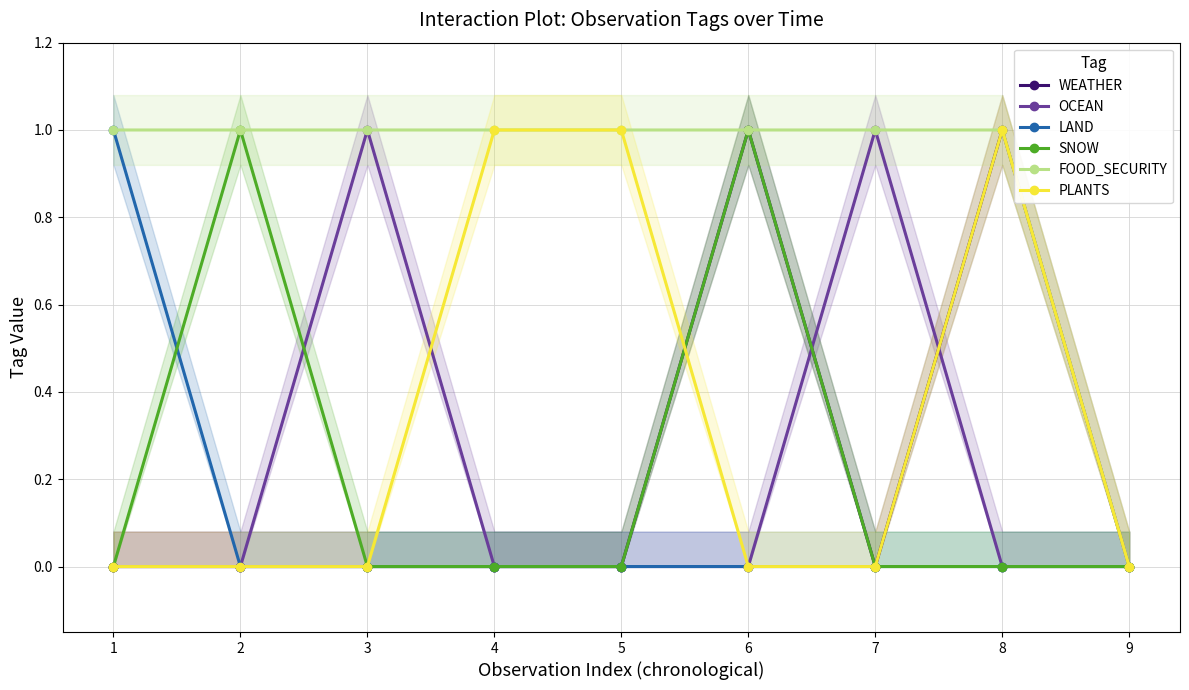

The value of FOOD_SECURITY at 6 is 1. True or false?

True